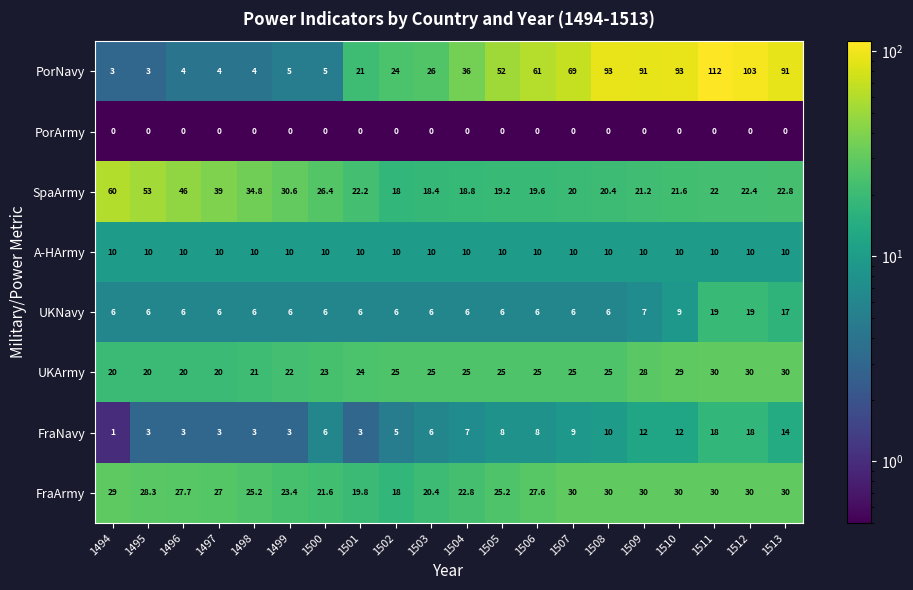

What is the total value across all series at 1497?

109.0